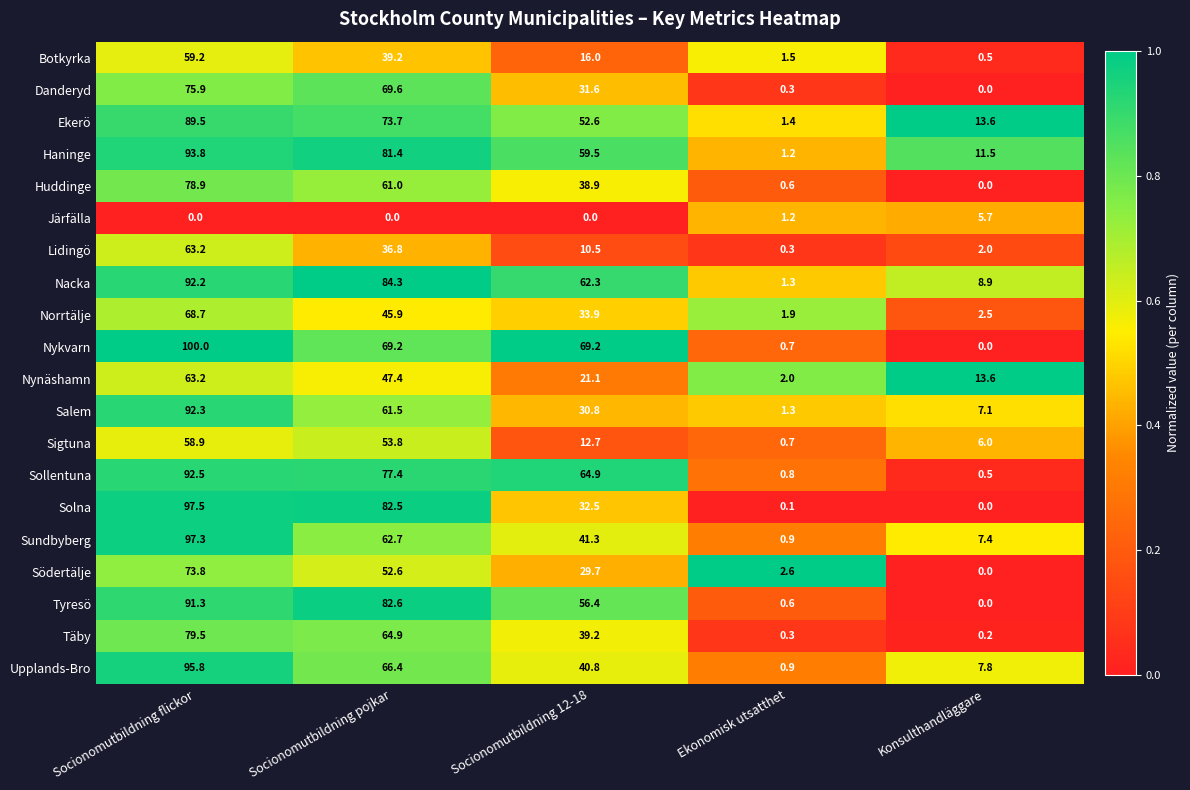

What is the difference between the maximum and minimum values in the Nykvarn series?

100.0